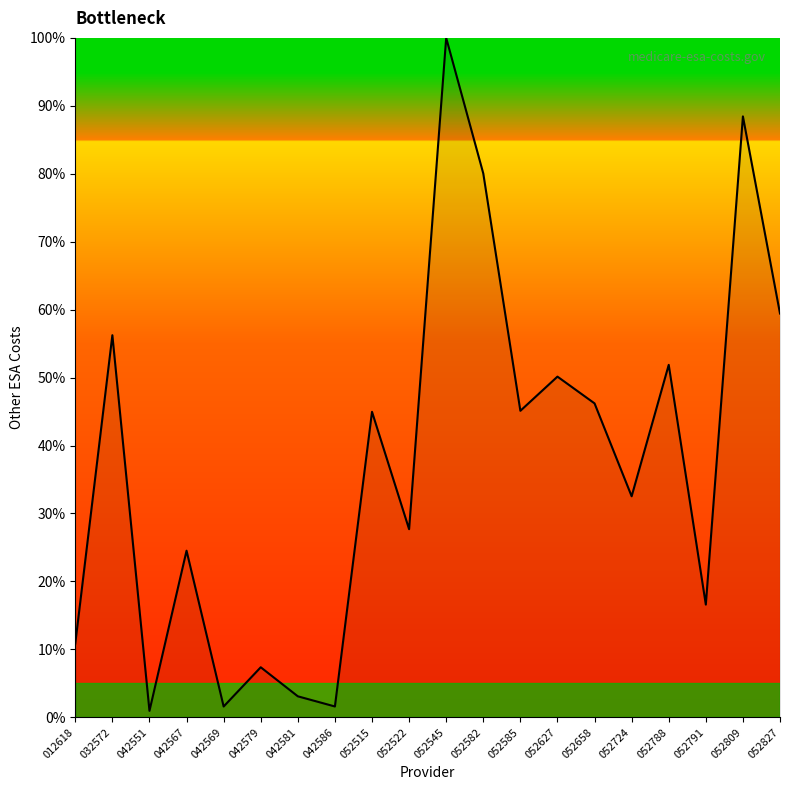

How many lines are shown in the chart?

1